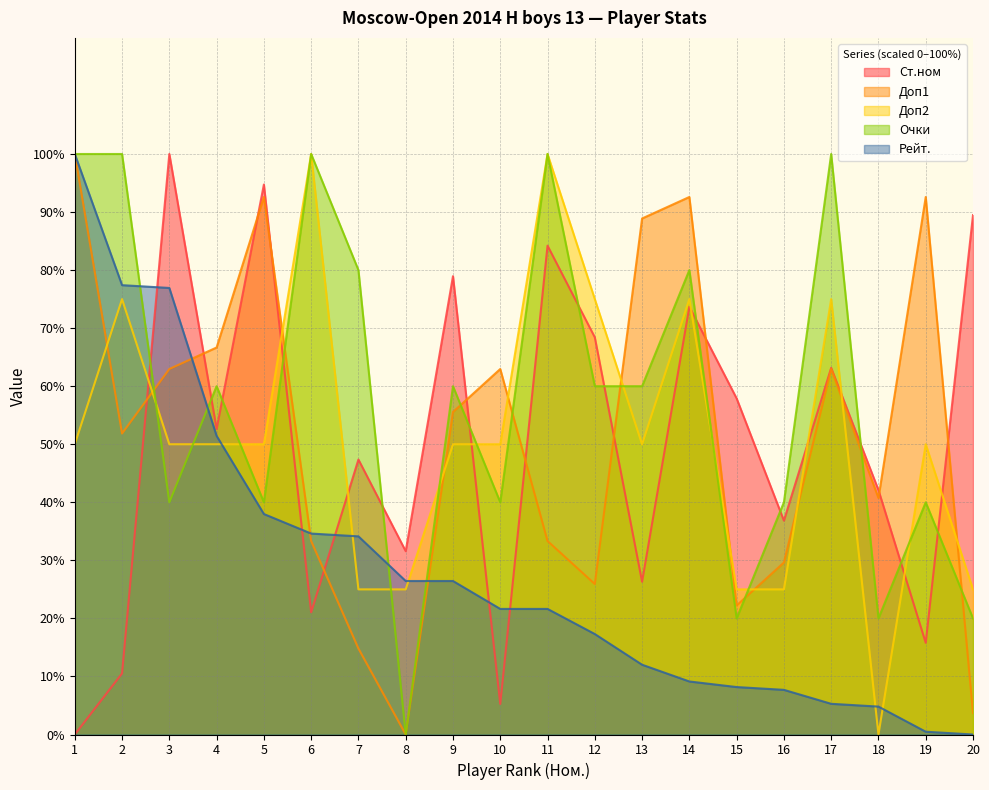

What is the difference between the Очки values at 14 and 18?

60.0